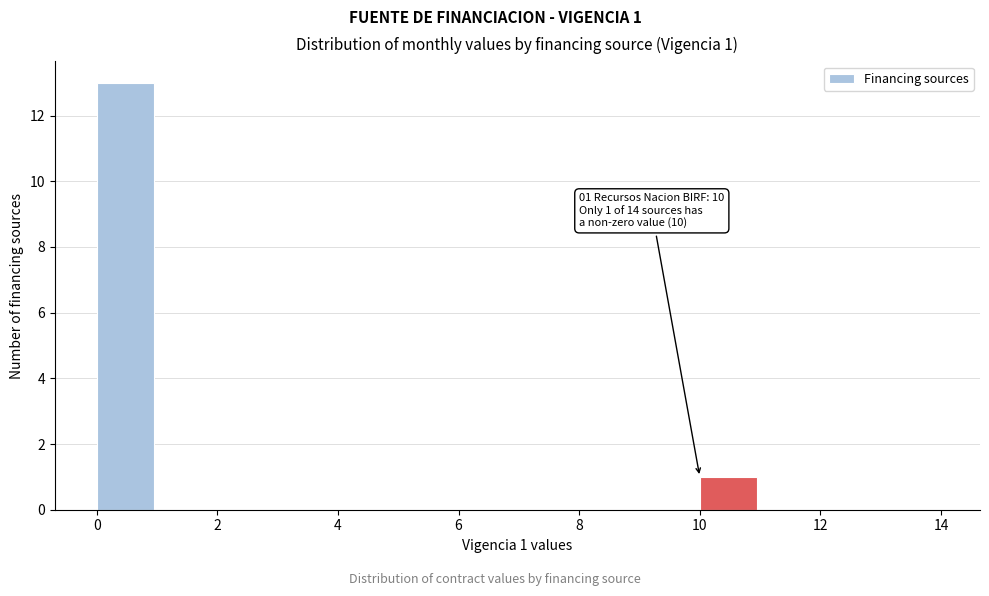

Over which range of the x-axis is the bar tallest?

0 to 1